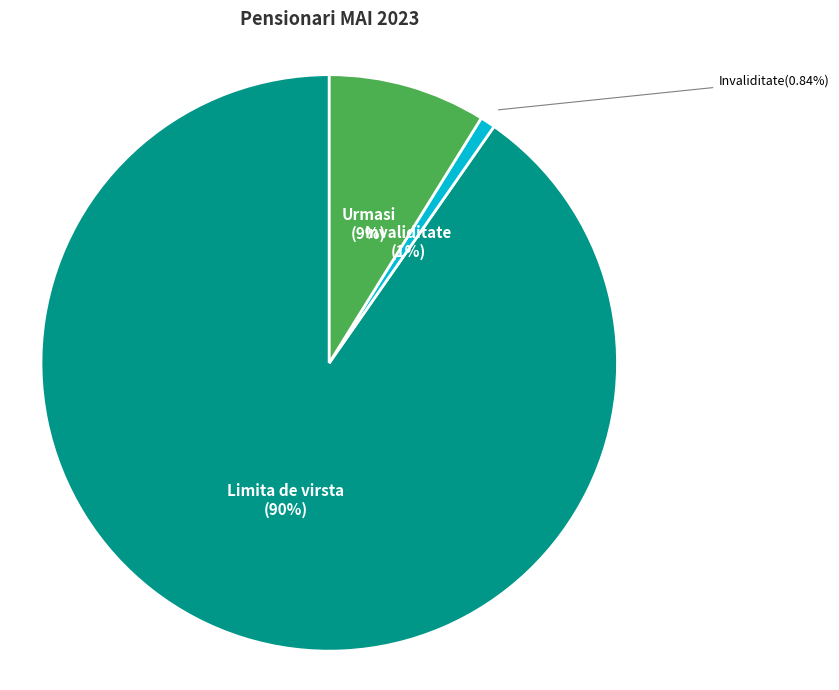

To the nearest percent, what percentage of the pie is Limita de virsta?

90%